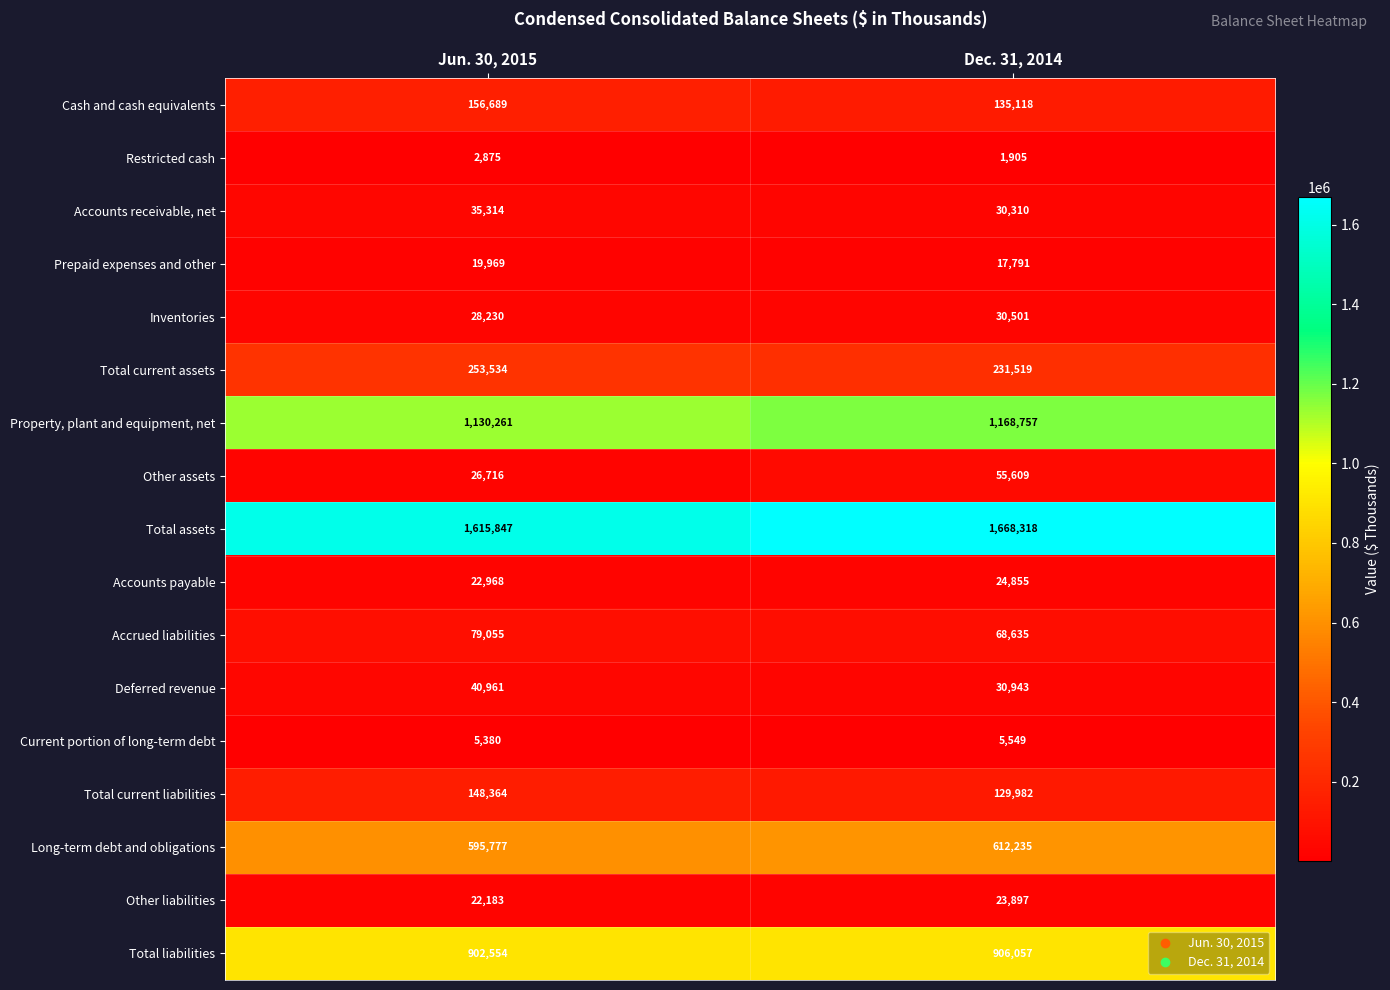

Which series changed the most between Jun. 30, 2015 and Dec. 31, 2014?

Total assets